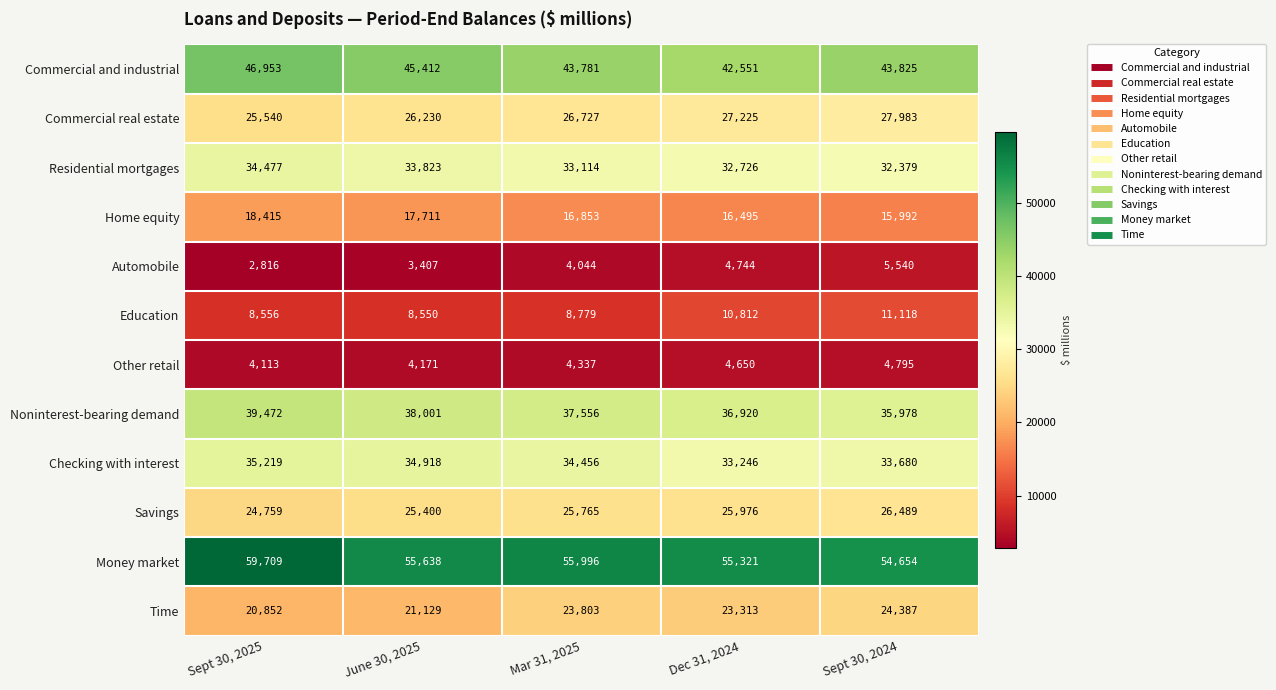

What is the average value of the Money market series?

56264